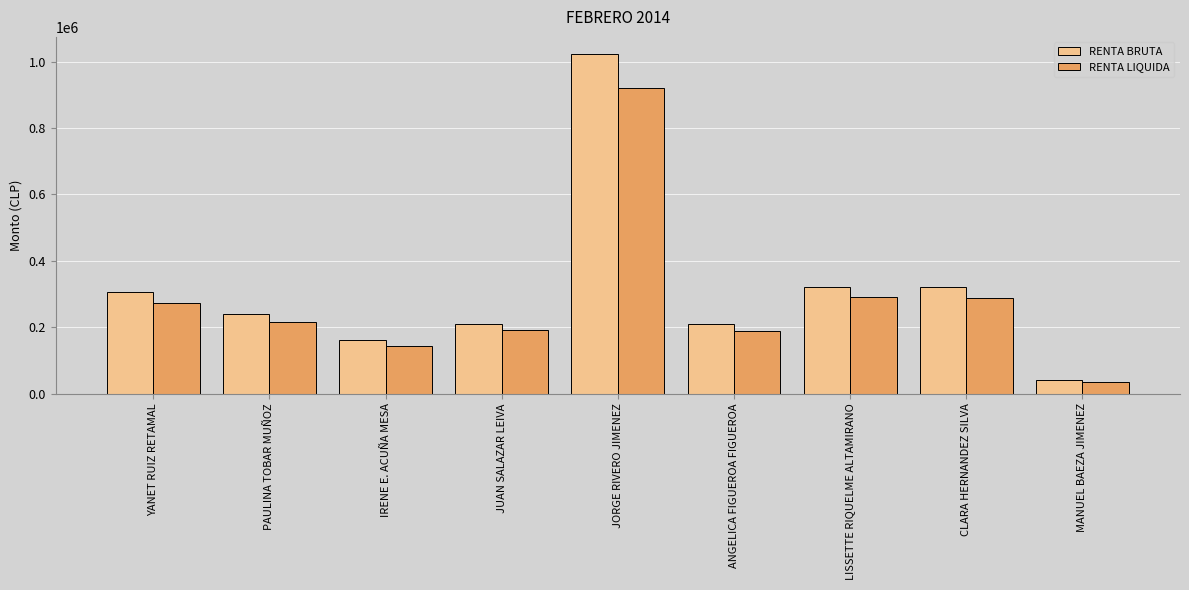

Which series has the largest range (max minus min)?

RENTA BRUTA